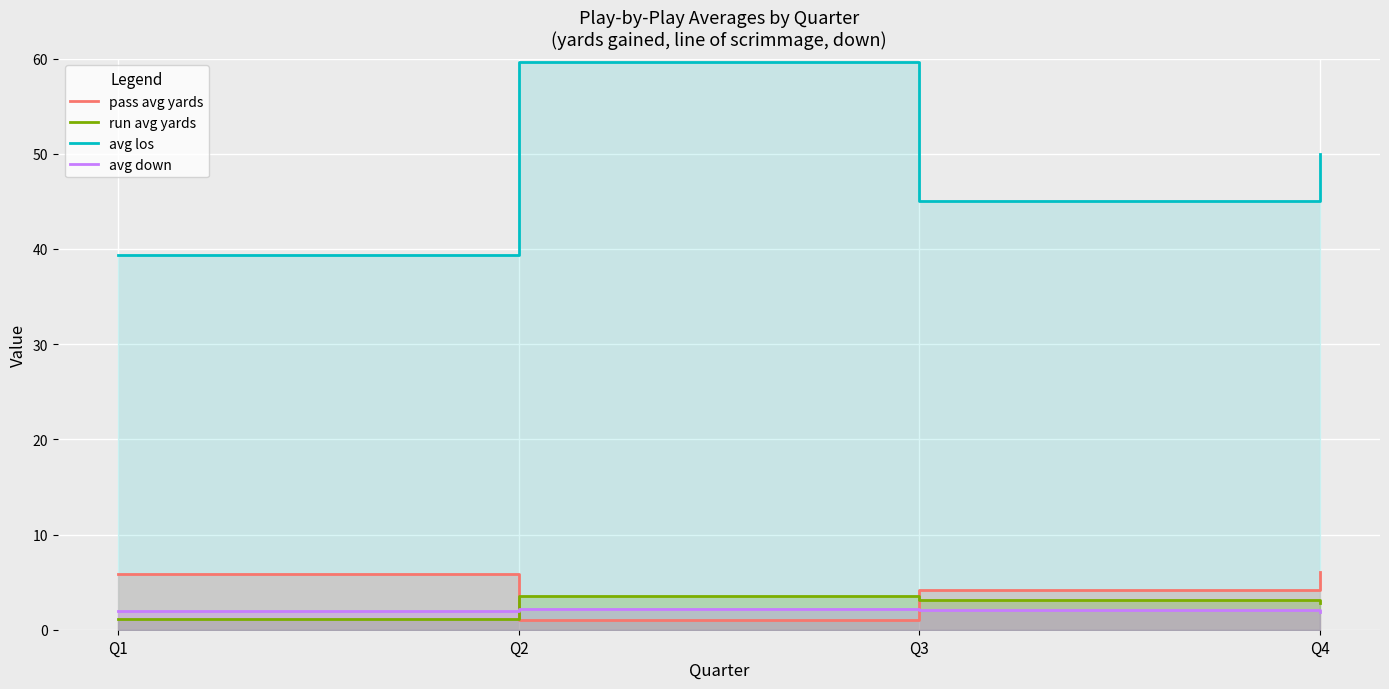

How many interior local peaks does the avg down series have?

1